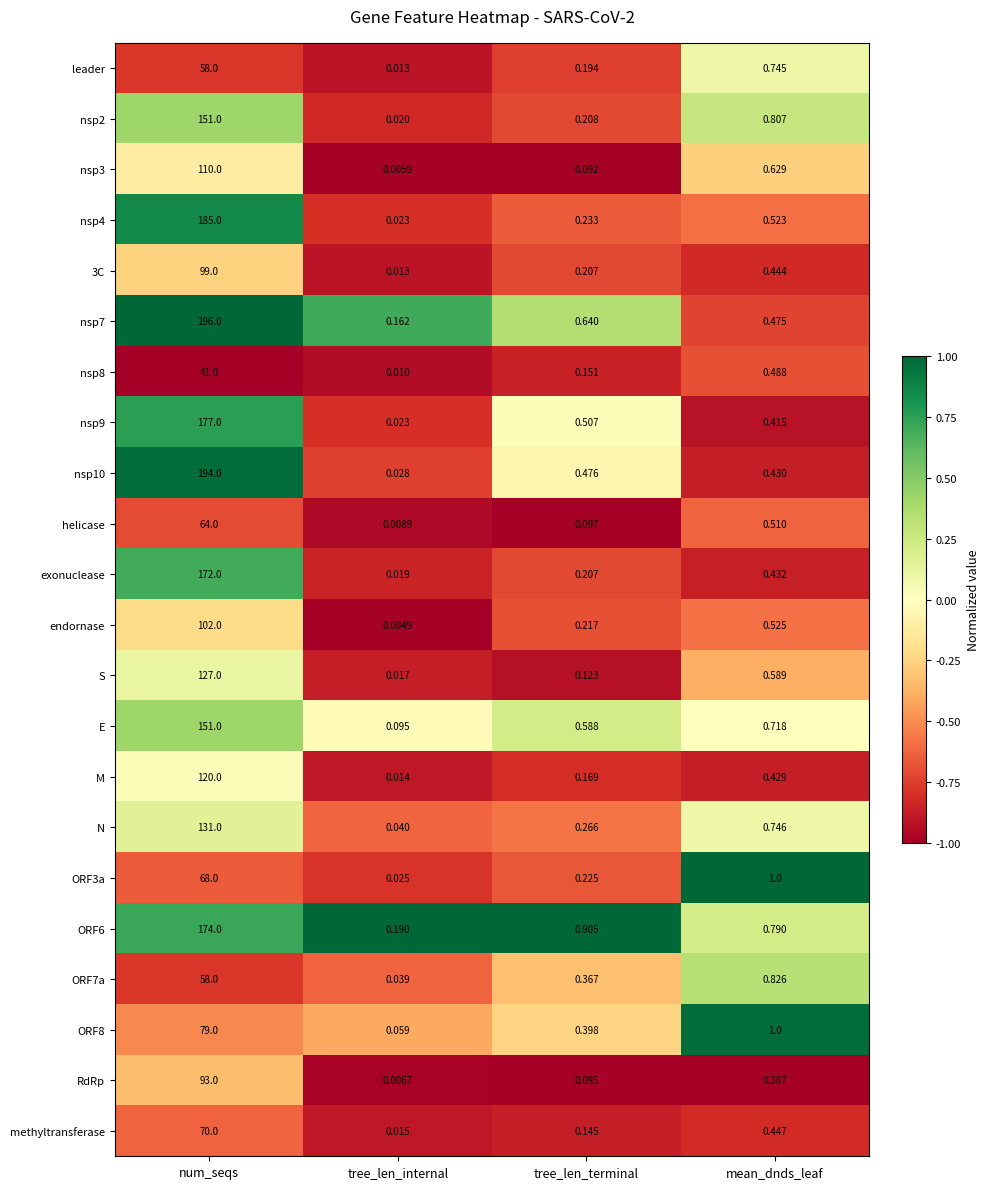

Rank the categories by nsp10 value from highest to lowest.

num_seqs, tree_len_terminal, mean_dnds_leaf, tree_len_internal